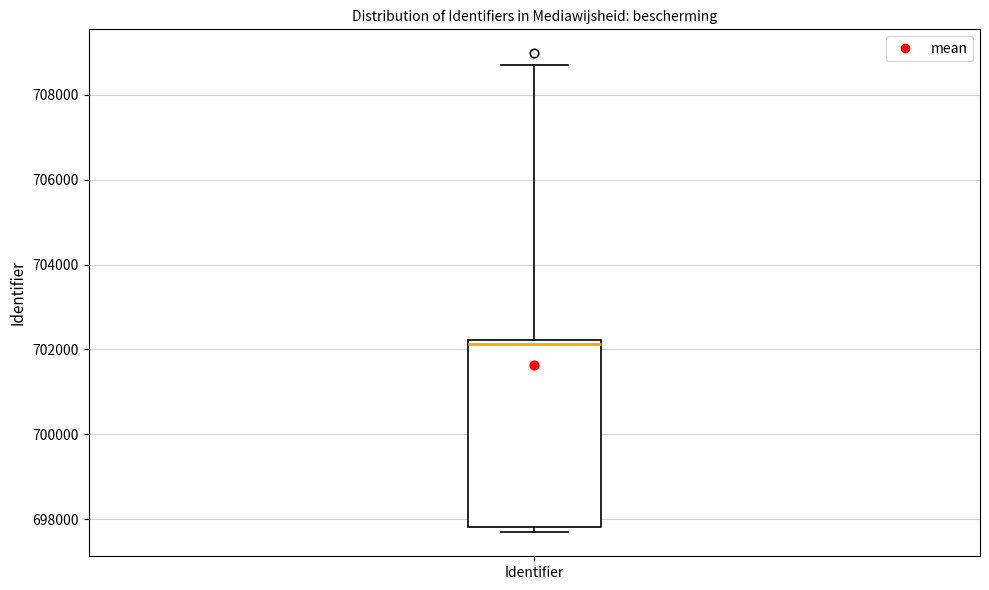

Transcribe this box plot: give where the median line is, the range the box spans, and where the two whiskers end, as read against the y-axis. The values are not printed on the chart, so give them approximately, as read against the axis.

median 702200 (just below the box's upper edge), box 697800 to 702200, whiskers 697600 to 708800